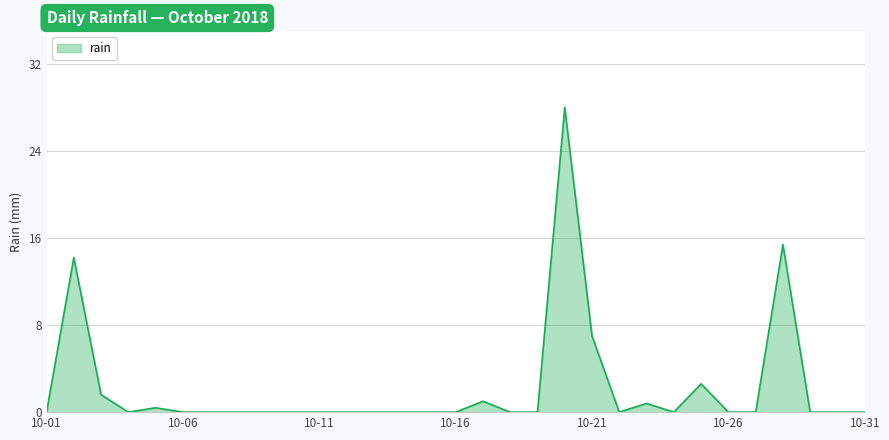

What is the difference between the maximum and minimum values?

28.0